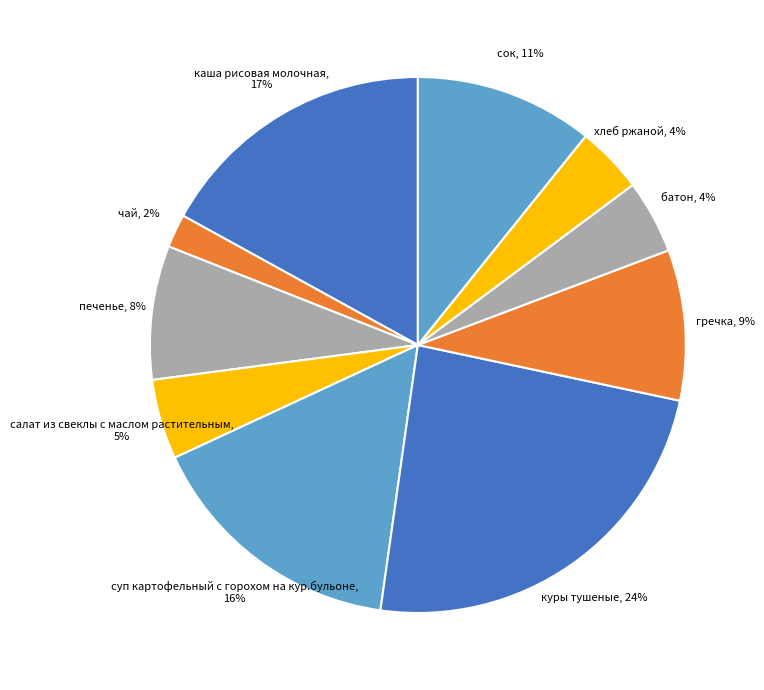

True or false: хлеб ржаной accounts for 4% of the total.

True